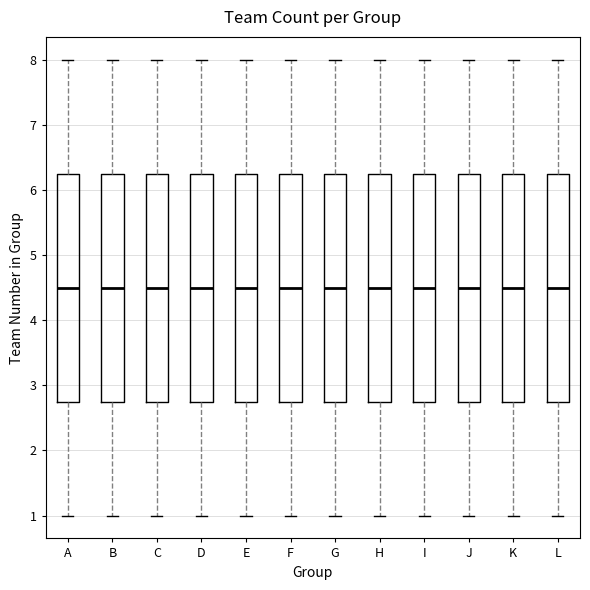

Reading left to right, read every box against the y-axis: the position of its median line, the range the box covers, and the ends of its whiskers. The values are not printed on the chart, so give them approximately, as read against the axis.

A: median 4.5, box 2.8 to 6.3, whiskers 1.0 to 8.0
B: median 4.5, box 2.8 to 6.3, whiskers 1.0 to 8.0
C: median 4.5, box 2.8 to 6.3, whiskers 1.0 to 8.0
D: median 4.5, box 2.8 to 6.3, whiskers 1.0 to 8.0
E: median 4.5, box 2.8 to 6.3, whiskers 1.0 to 8.0
F: median 4.5, box 2.8 to 6.3, whiskers 1.0 to 8.0
G: median 4.5, box 2.8 to 6.3, whiskers 1.0 to 8.0
H: median 4.5, box 2.8 to 6.3, whiskers 1.0 to 8.0
I: median 4.5, box 2.8 to 6.3, whiskers 1.0 to 8.0
J: median 4.5, box 2.8 to 6.3, whiskers 1.0 to 8.0
K: median 4.5, box 2.8 to 6.3, whiskers 1.0 to 8.0
L: median 4.5, box 2.8 to 6.3, whiskers 1.0 to 8.0